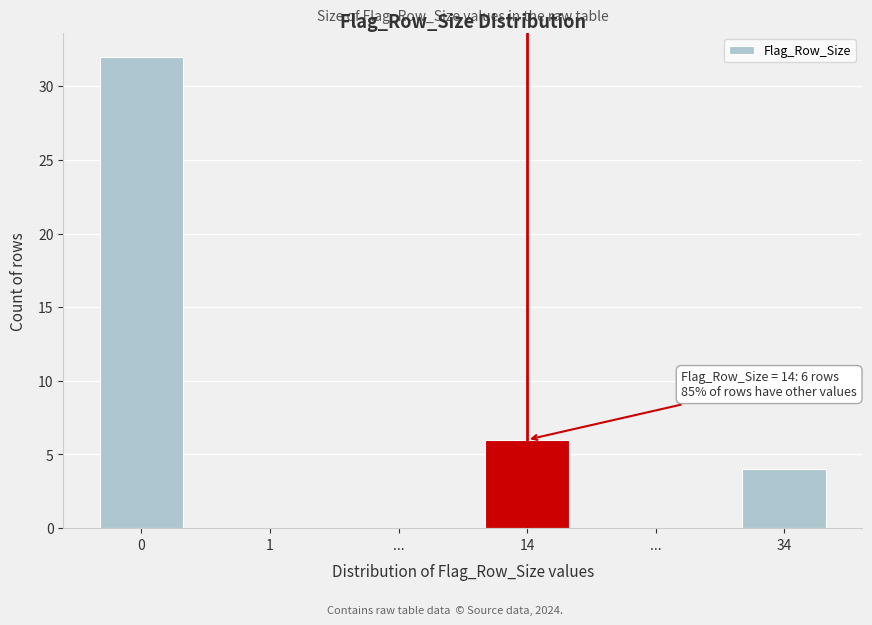

How many categories are shown in the chart?

6